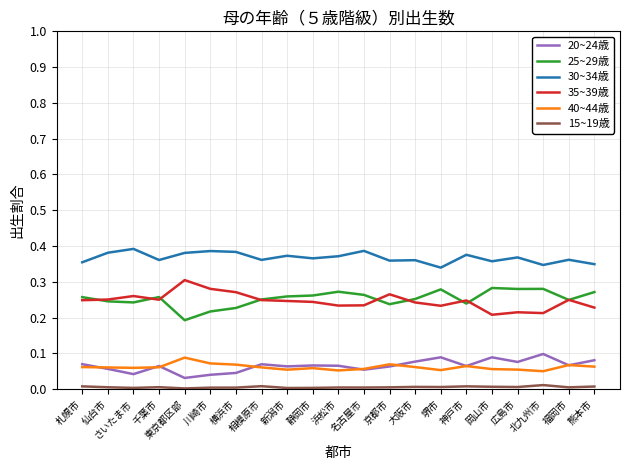

The 30~34歳 series shows 0.4 at 川崎市. True or false?

True